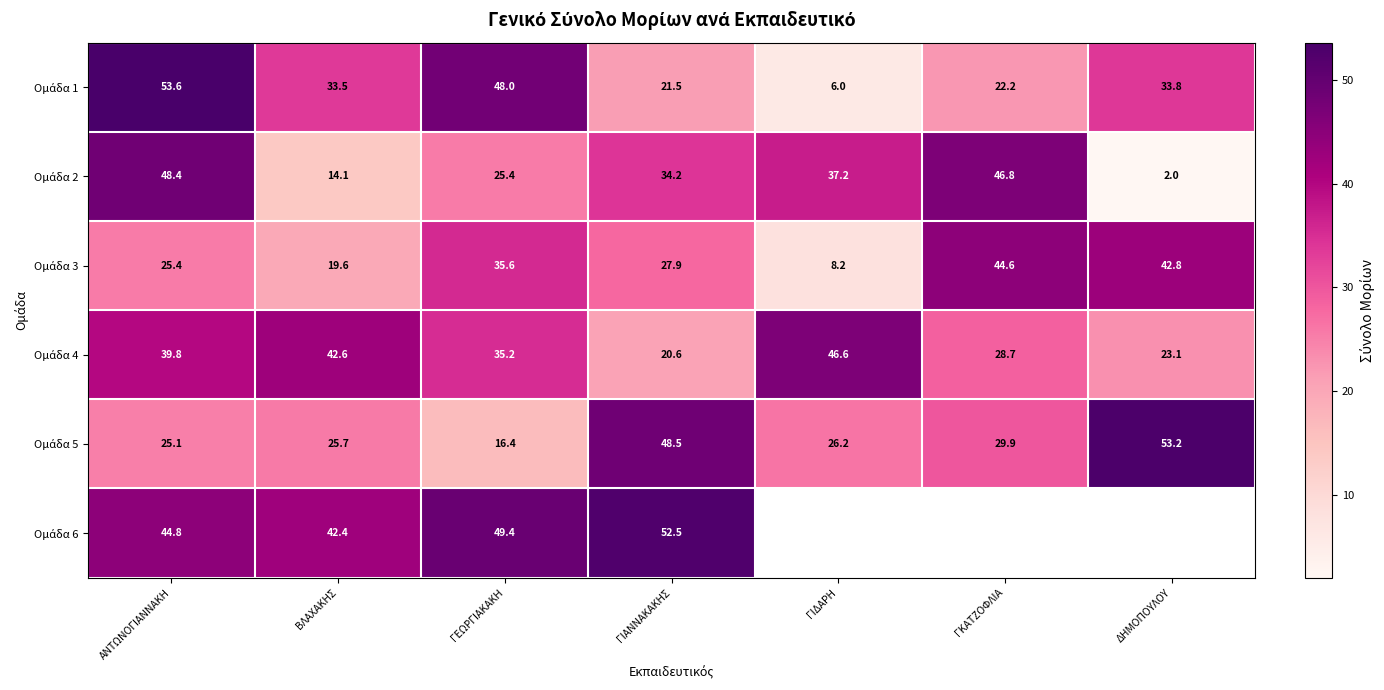

What is the total value across all series at ΓΕΩΡΓΙΑΚΑΚΗ?

210.0